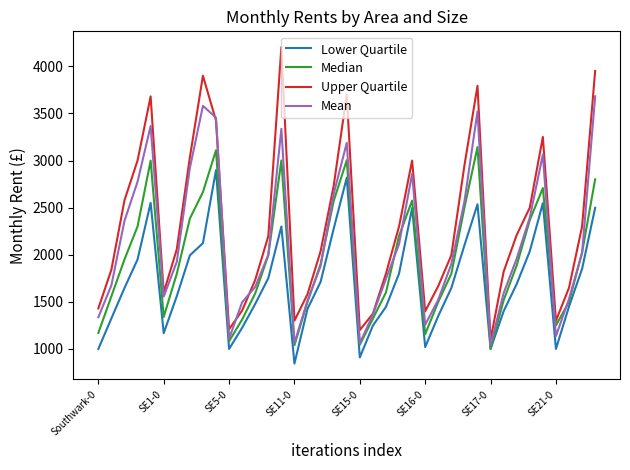

What is the smallest value displayed?

845